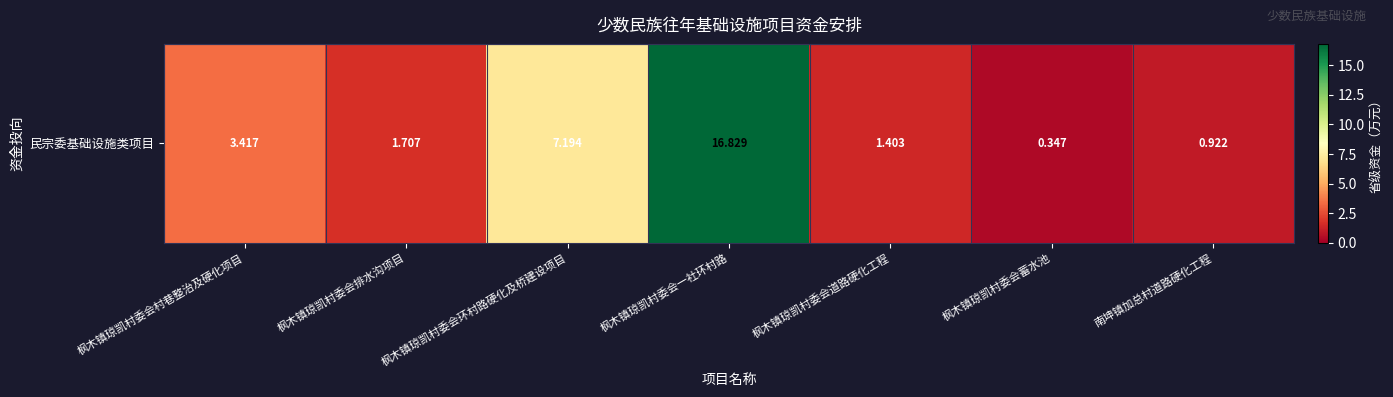

What is the difference between the values at 枫木镇琼凯村委会环村路硬化及桥建设项目 and 枫木镇琼凯村委会蓄水池?

6.8